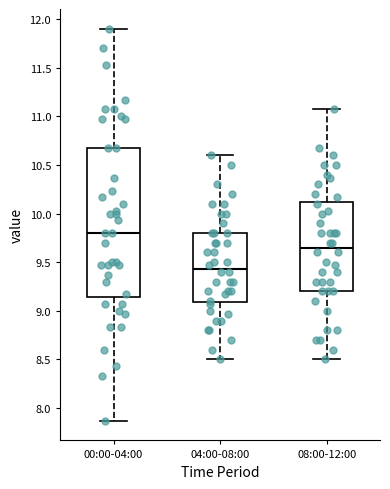

Reading left to right, read every box against the y-axis: the position of its median line, the range the box covers, and the ends of its whiskers. The values are not printed on the chart, so give them approximately, as read against the axis.

00:00-04:00: median 9.80, box 9.15 to 10.65, whiskers 7.85 to 11.90
04:00-08:00: median 9.45, box 9.10 to 9.80, whiskers 8.50 to 10.60
08:00-12:00: median 9.65, box 9.20 to 10.10, whiskers 8.50 to 11.05